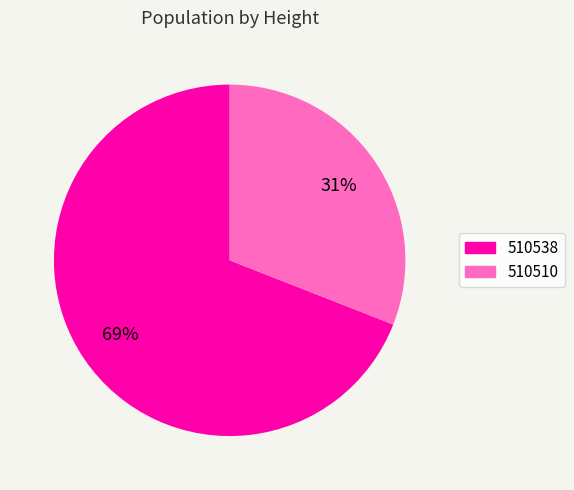

The 510510 slice represents 31% of the pie. True or false?

True